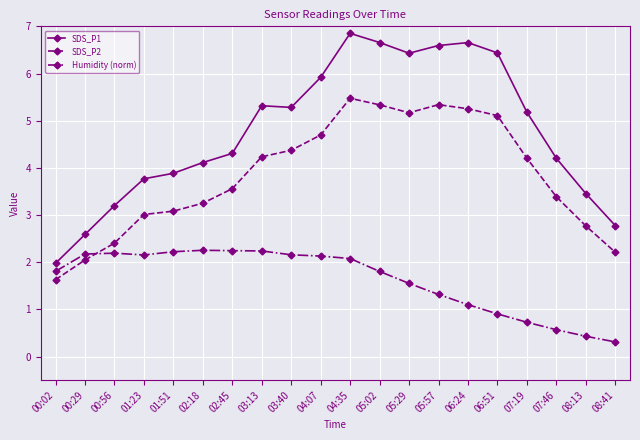

Where is SDS_P2 nearest to the value 3?

01:23